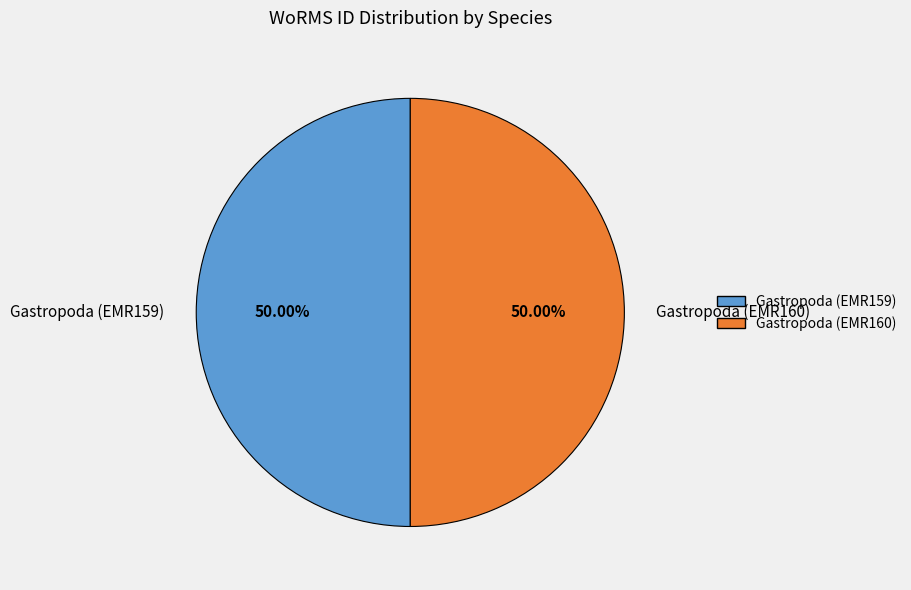

To the nearest percent, what percentage of the pie is Gastropoda (EMR159)?

50%